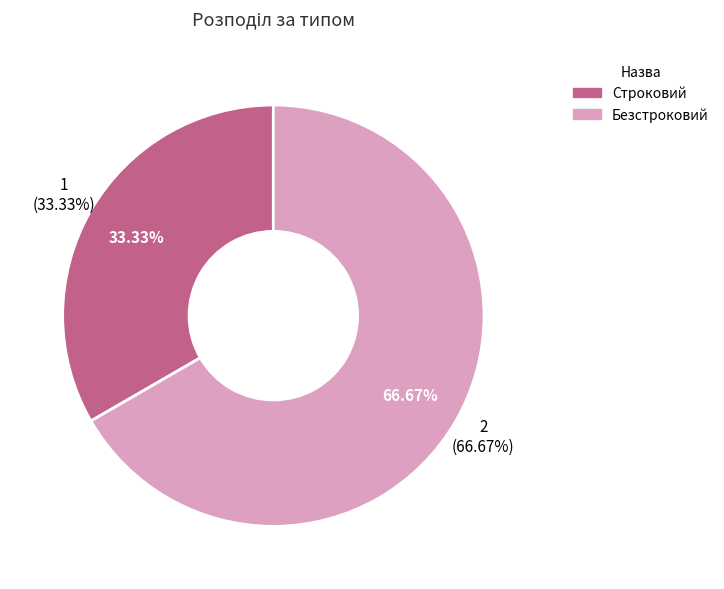

To the nearest percent, what is the difference between the largest and smallest slice percentages?

33%